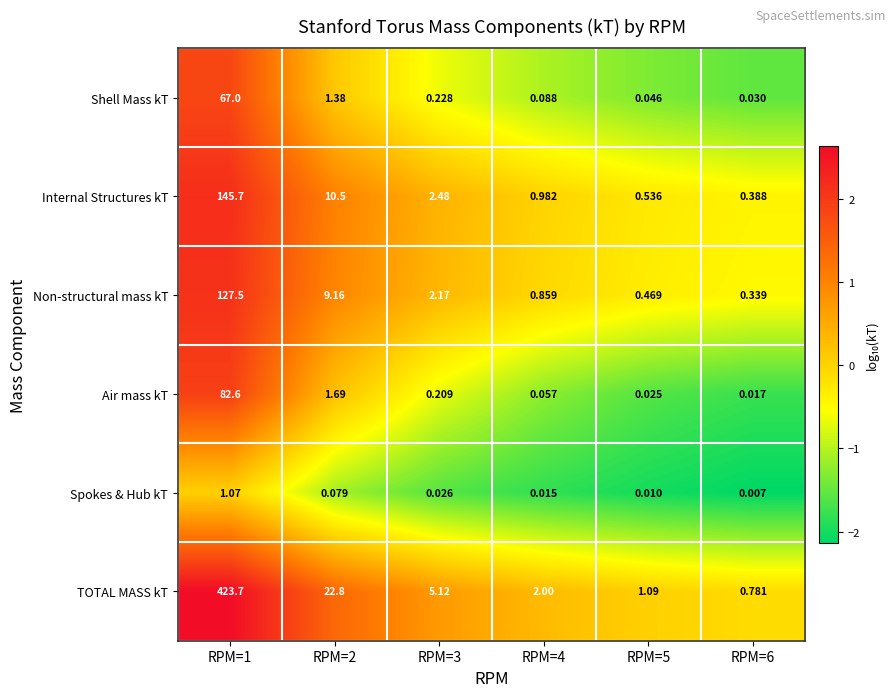

List the series in order of their peak value, lowest first.

Spokes & Hub kT, Shell Mass kT, Air mass kT, Non-structural mass kT, Internal Structures kT, TOTAL MASS kT